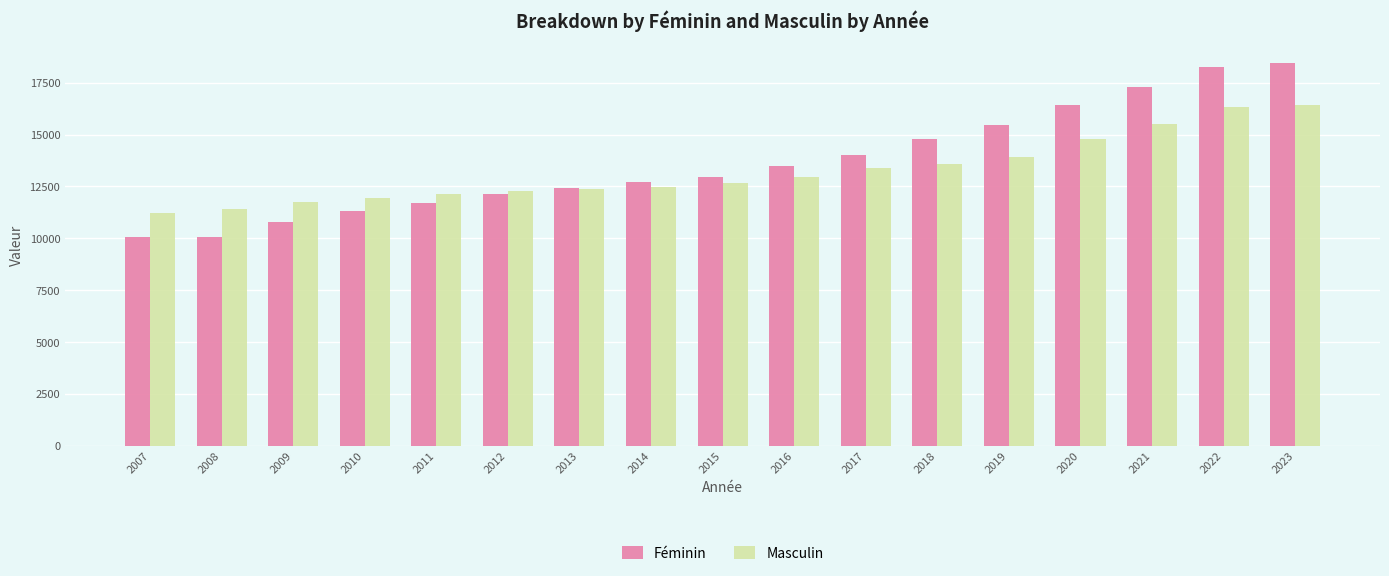

At how many categories does at least one series exceed 14476?

6